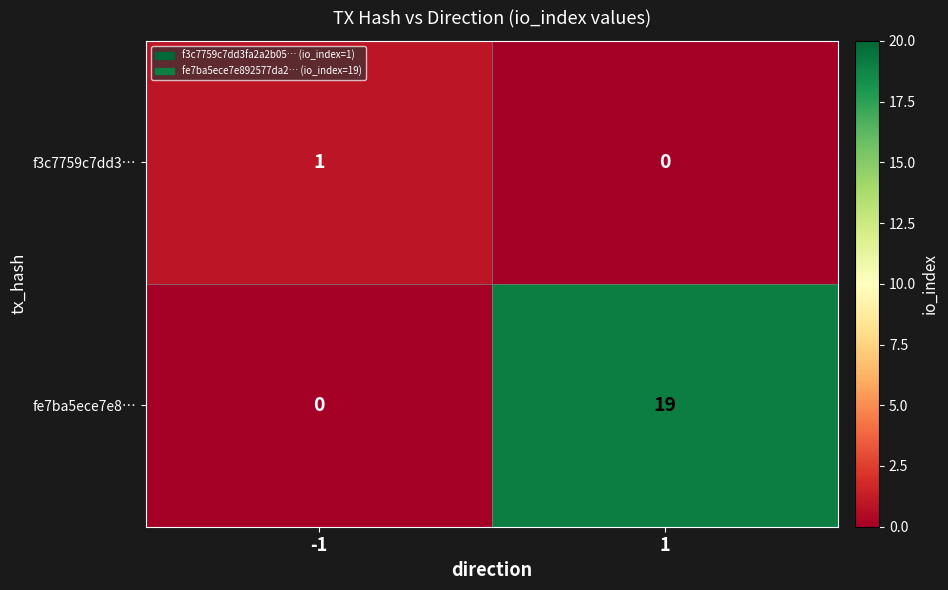

How many values in fe7ba5ece7e8… are above zero?

1